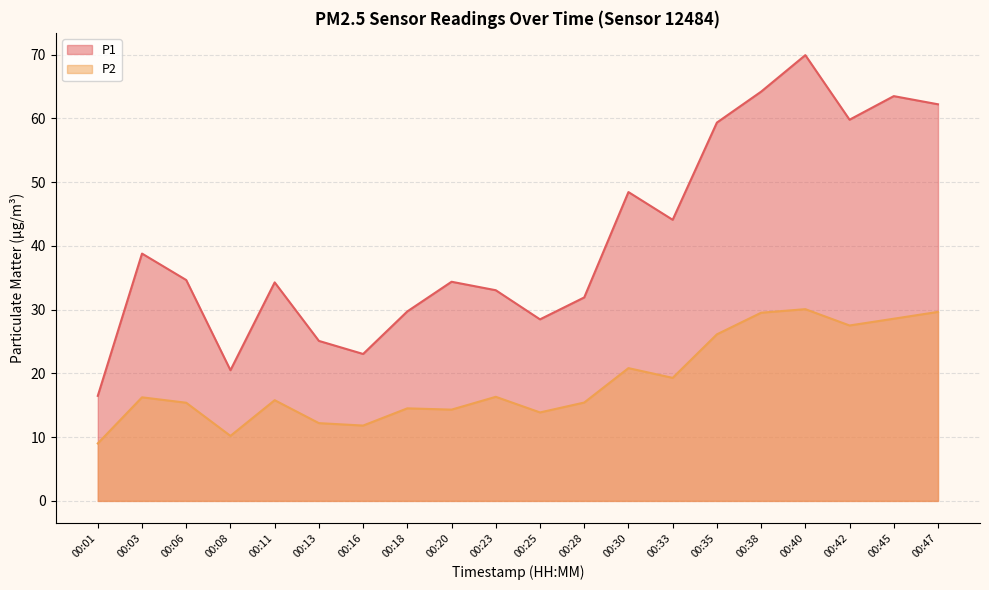

Reading right to left, what are all the values shown in this chart?

P1: 62.2	63.5	59.8	69.9	64.2	59.4	44.1	48.5	31.9	28.5	33.0	34.4	29.7	23.1	25.1	34.3	20.5	34.6	38.8	16.5
P2: 29.6	28.6	27.5	30.1	29.5	26.1	19.3	20.8	15.4	13.9	16.3	14.3	14.5	11.8	12.2	15.8	10.2	15.4	16.2	9.0